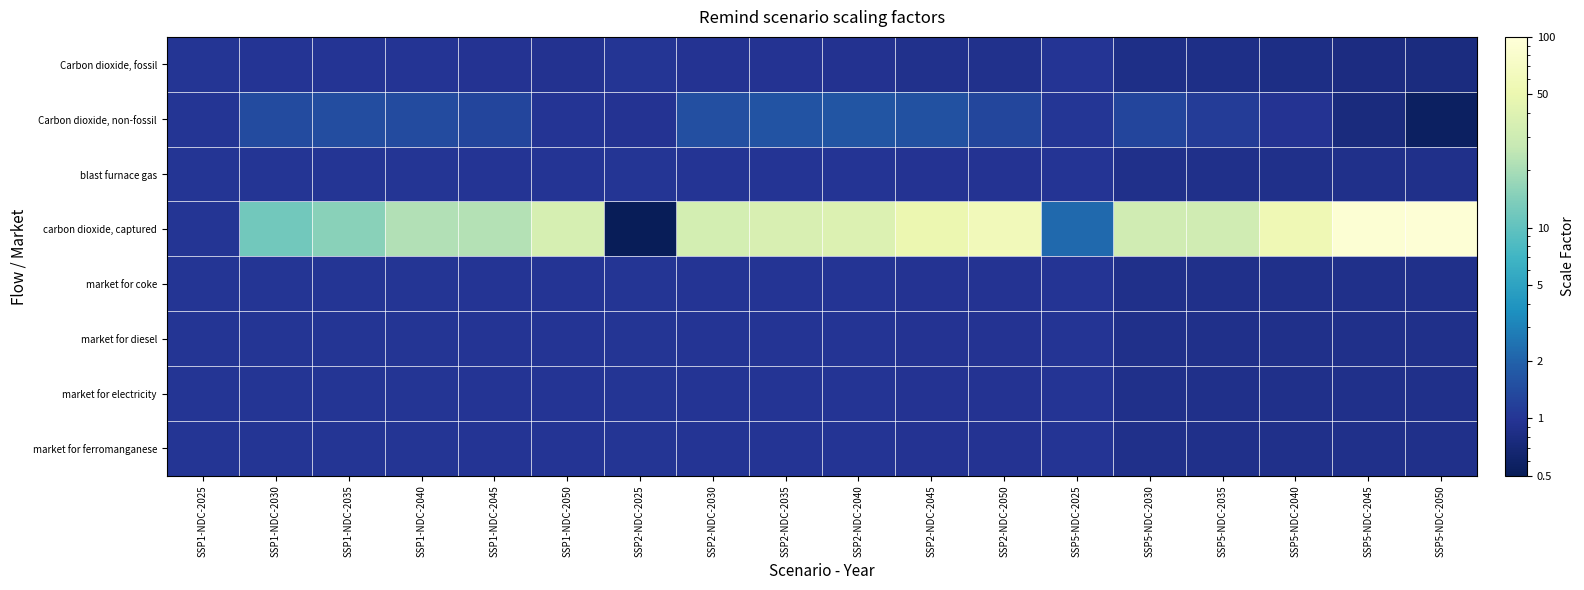

Which series has the largest total across all categories?

carbon dioxide, captured